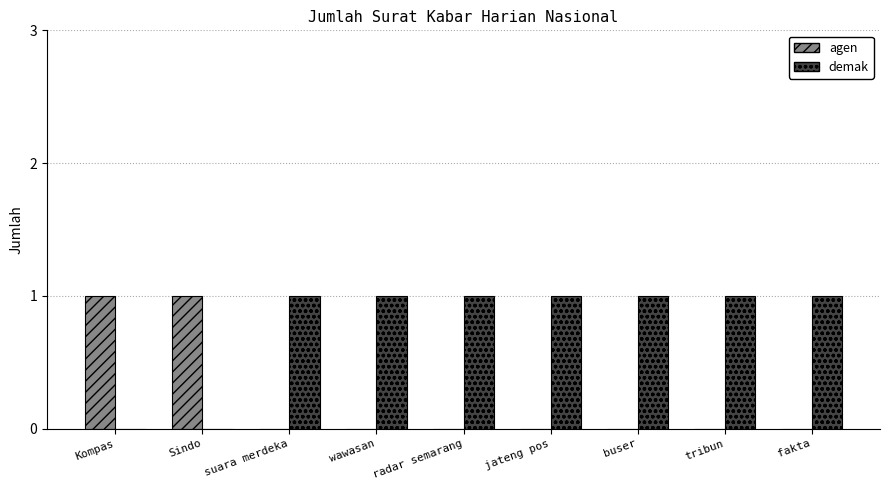

What is the sum of the demak values at buser and radar semarang?

2